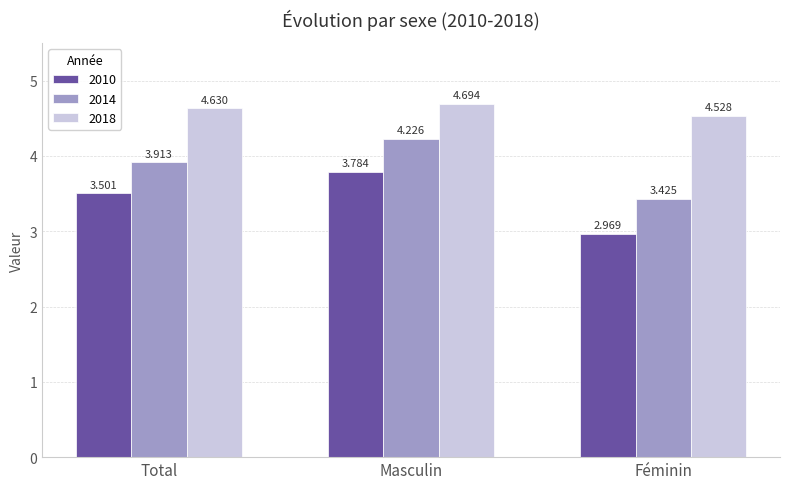

Rank the categories by 2018 value from highest to lowest.

Masculin, Total, Féminin